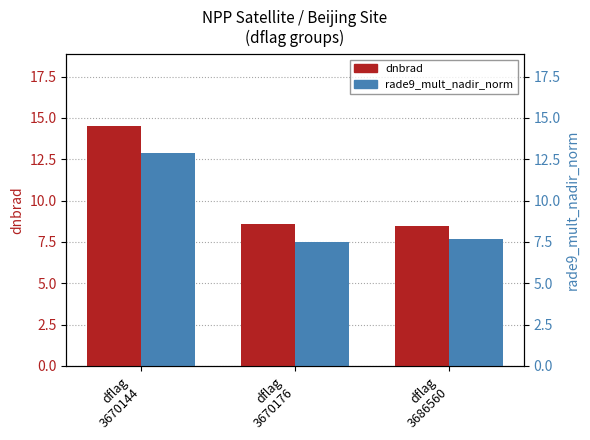

True or false: rade9_mult_nadir_norm has a value of 11.6 at dflag
3686560.

False